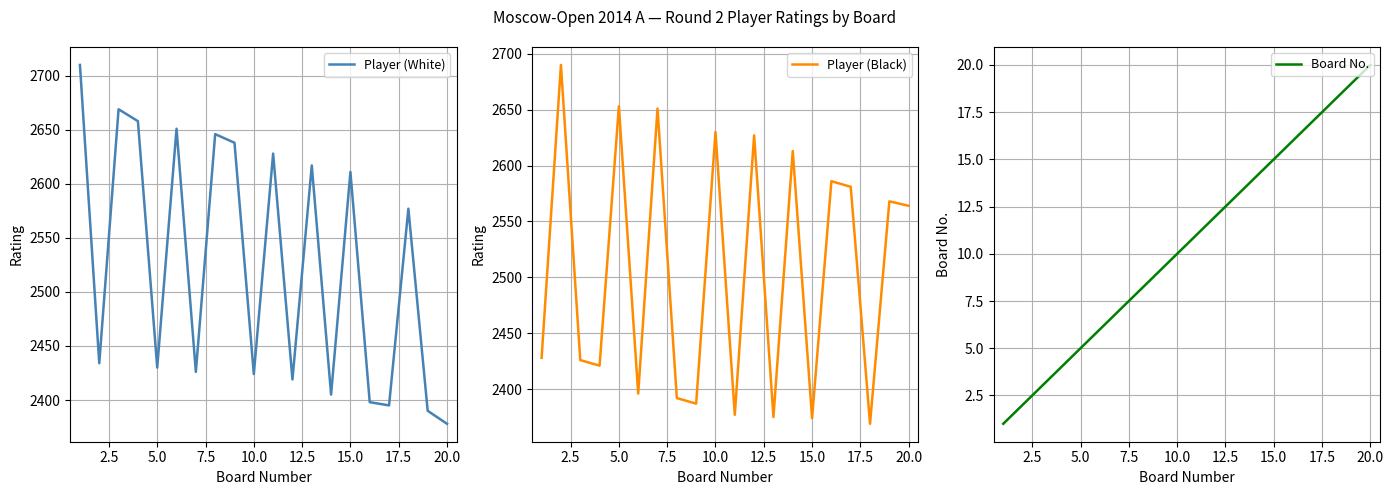

What is the highest value of the Player (White) series?

2710